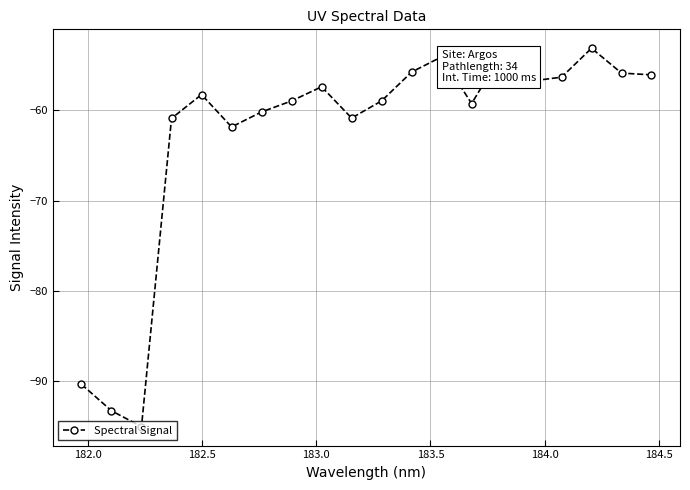

What is the minimum value shown in the chart?

-95.0